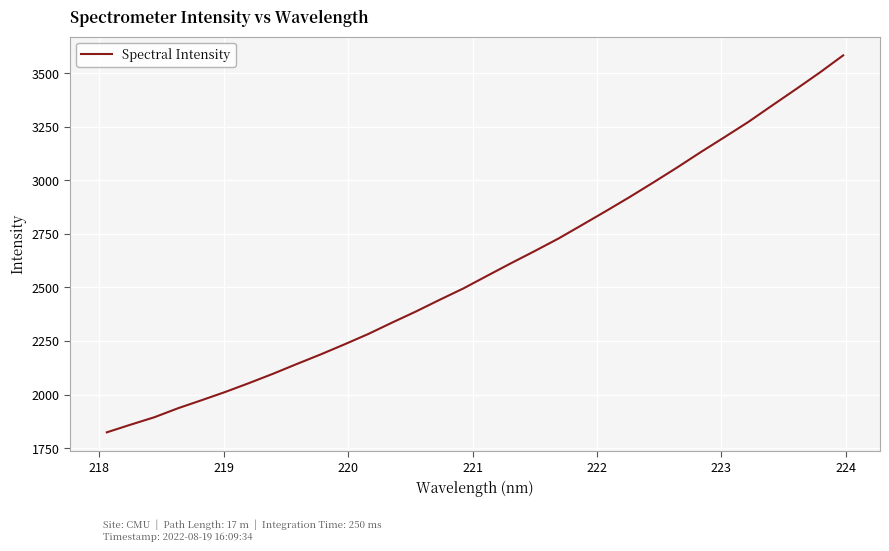

What is the minimum value shown in the chart?

1823.4